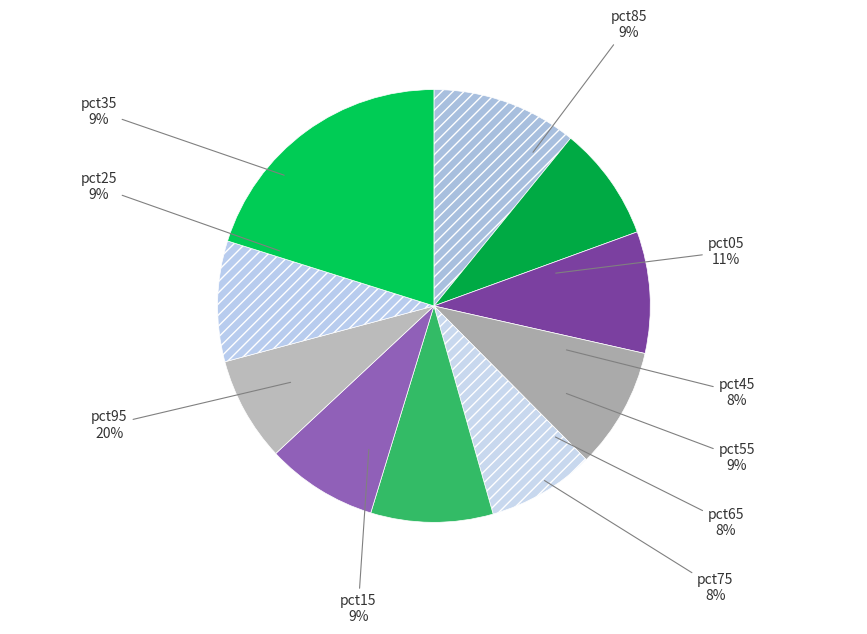

What percentage is the pct35 slice, to the nearest percent?

9%